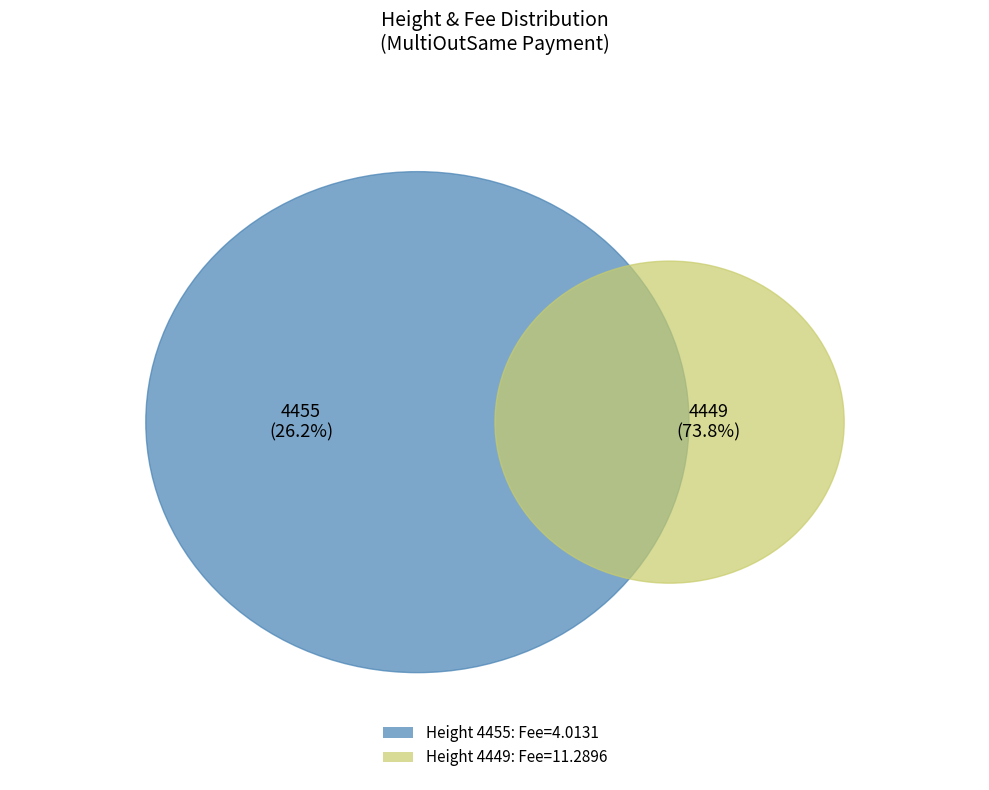

Does 4449 account for over 50% of the chart?

Yes